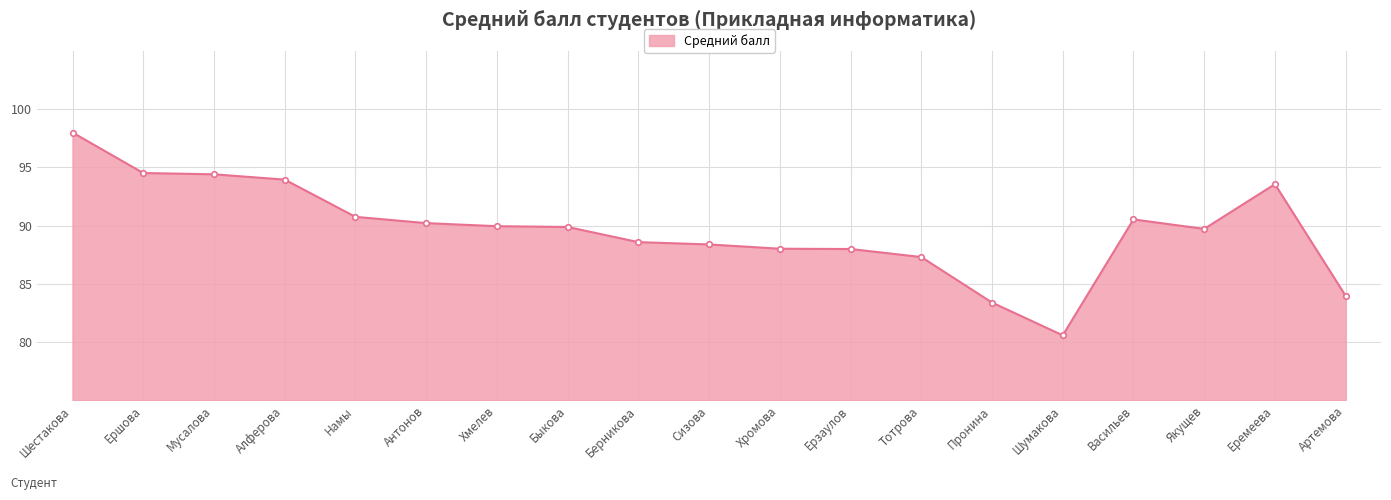

Read the value at Васильев.

90.5